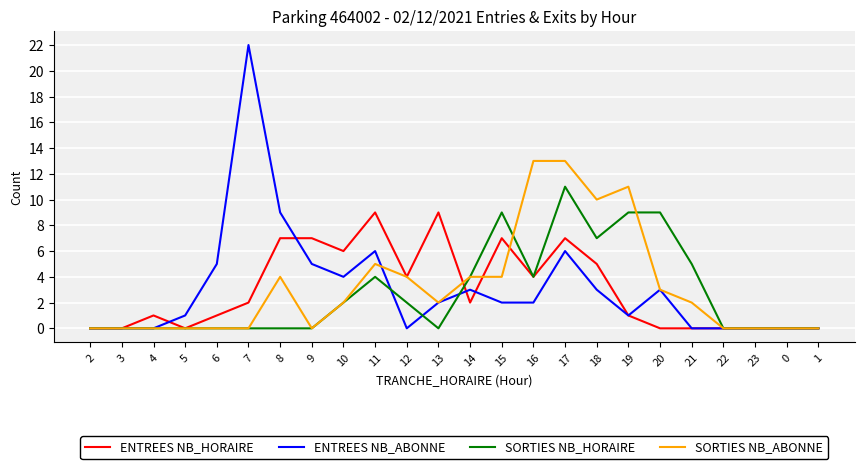

Reading right to left, transcribe all the data shown in this chart.

ENTREES NB_HORAIRE: 1=0	0=0	23=0	22=0	21=0	20=0	19=1	18=5	17=7	16=4	15=7	14=2	13=9	12=4	11=9	10=6	9=7	8=7	7=2	6=1	5=0	4=1	3=0	2=0
ENTREES NB_ABONNE: 1=0	0=0	23=0	22=0	21=0	20=3	19=1	18=3	17=6	16=2	15=2	14=3	13=2	12=0	11=6	10=4	9=5	8=9	7=22	6=5	5=1	4=0	3=0	2=0
SORTIES NB_HORAIRE: 1=0	0=0	23=0	22=0	21=5	20=9	19=9	18=7	17=11	16=4	15=9	14=4	13=0	12=2	11=4	10=2	9=0	8=0	7=0	6=0	5=0	4=0	3=0	2=0
SORTIES NB_ABONNE: 1=0	0=0	23=0	22=0	21=2	20=3	19=11	18=10	17=13	16=13	15=4	14=4	13=2	12=4	11=5	10=2	9=0	8=4	7=0	6=0	5=0	4=0	3=0	2=0